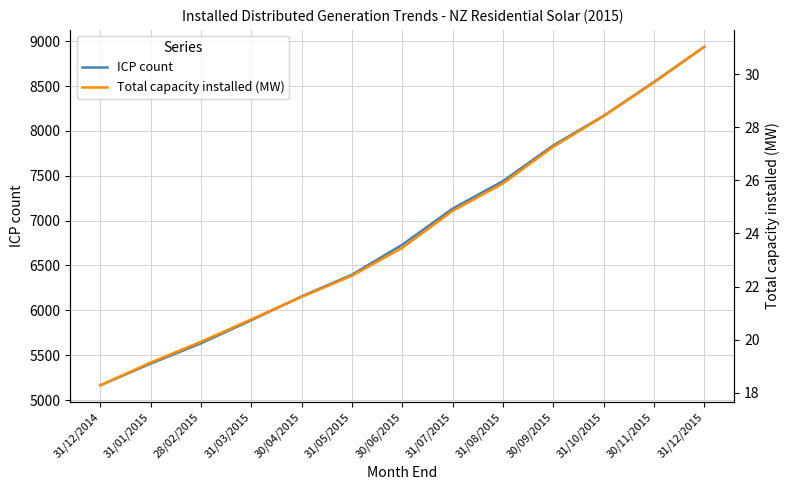

What position from the right is 31/10/2015?

3